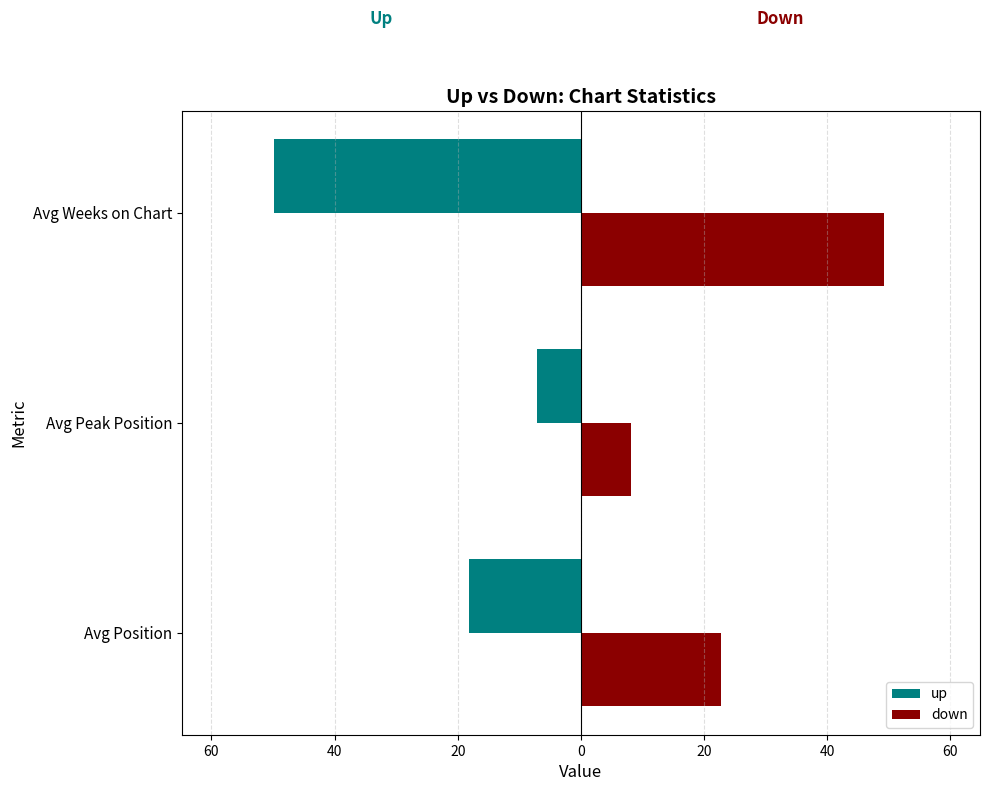

What are all the series names shown in the legend?

up, down